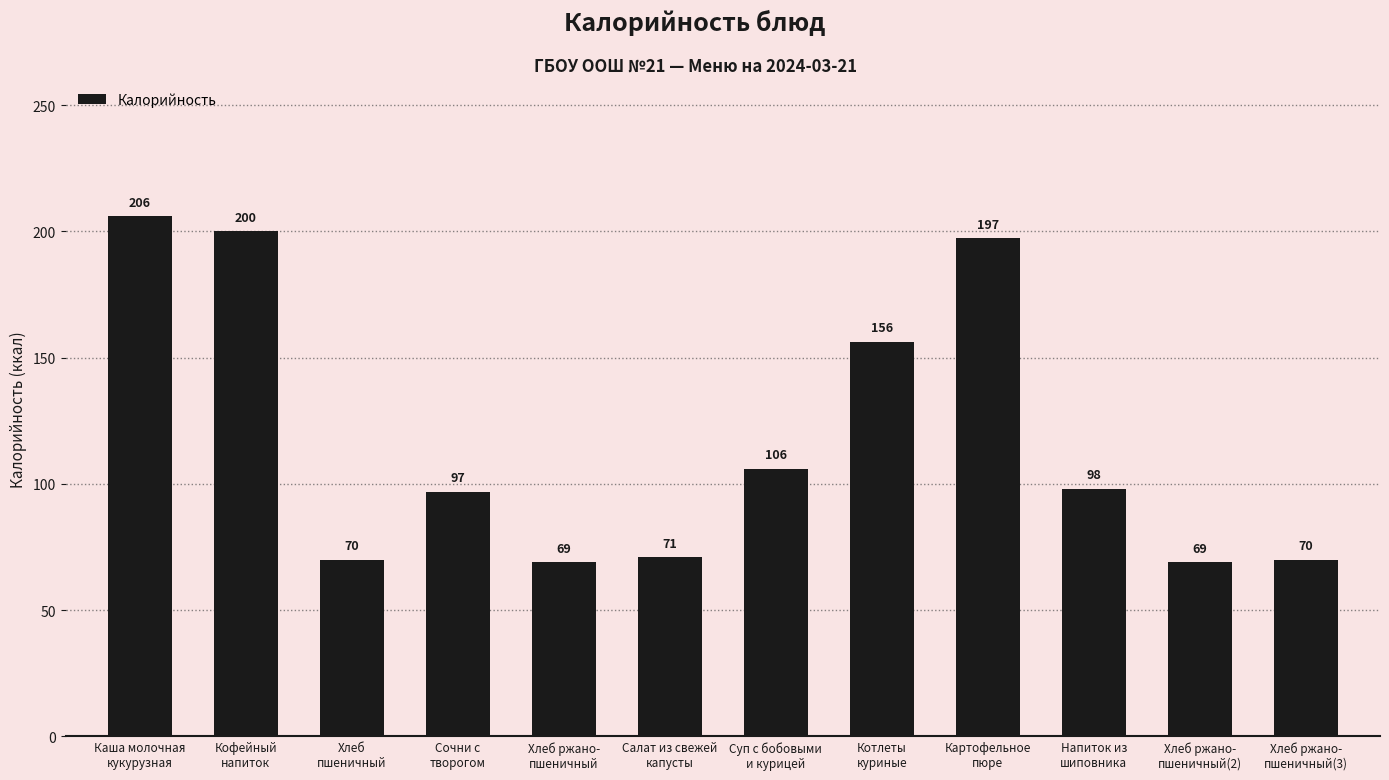

What is the value of the 3rd bar from the left?

70.0